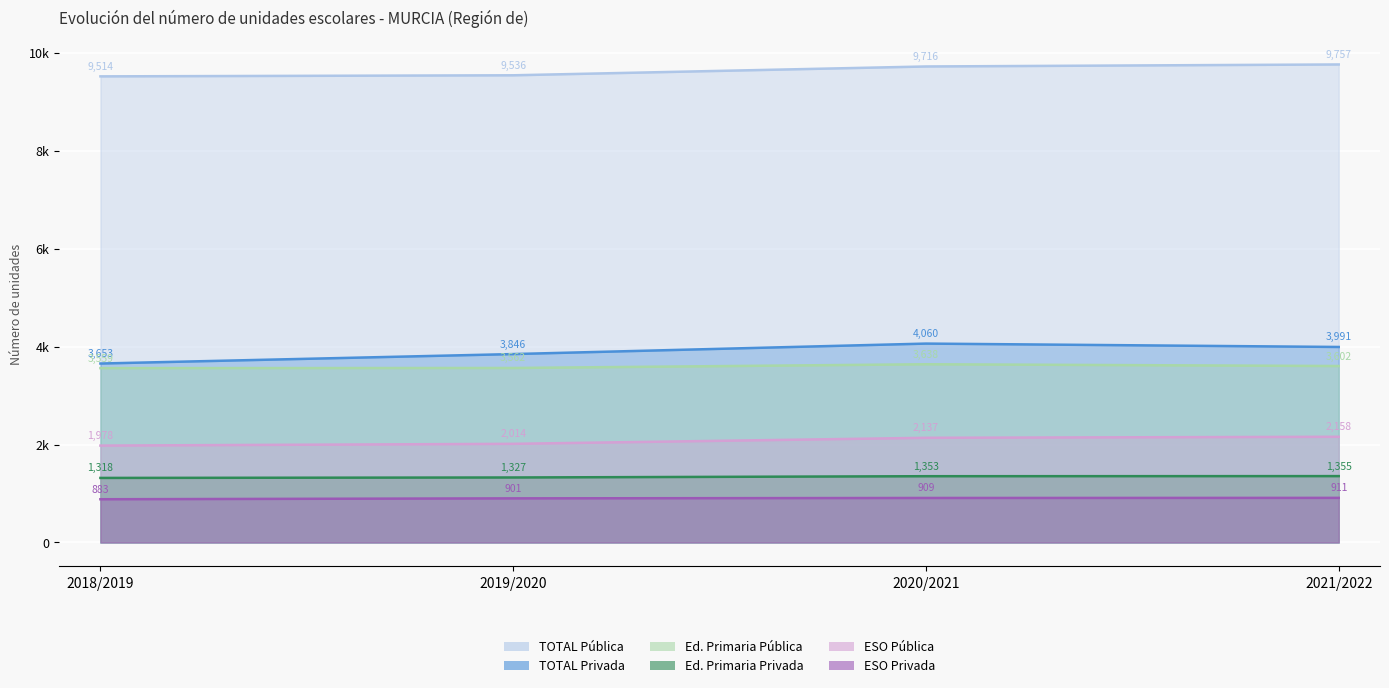

How many data points in TOTAL Pública are above 9716?

1